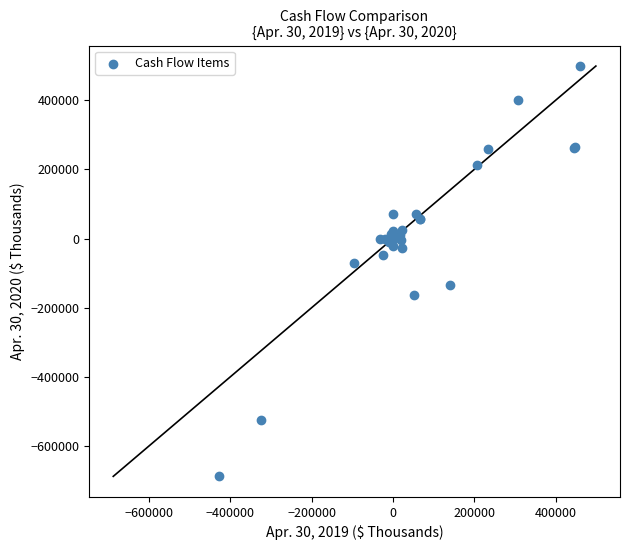

What Y value in the scatter plot is closest to -94462?

-72073